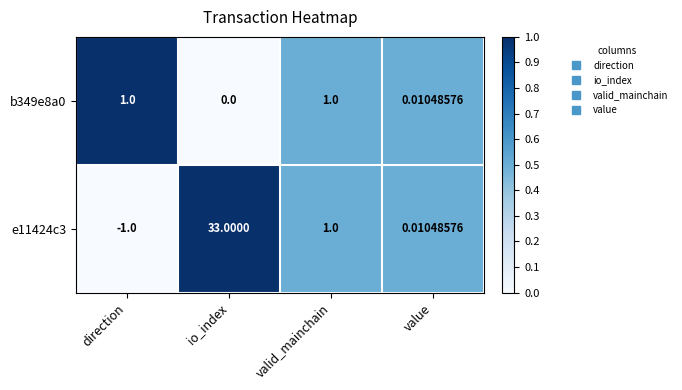

Is the value of e11424c3 at direction greater than the value of b349e8a0 at value?

No